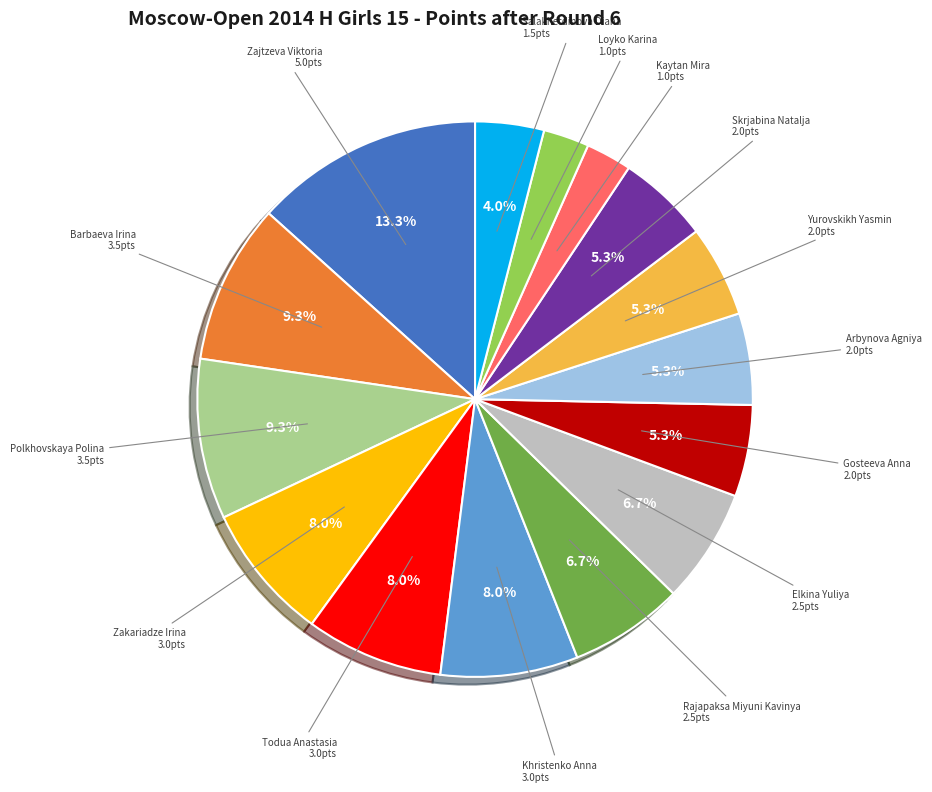

Is there any slice that represents more than half of the pie?

No